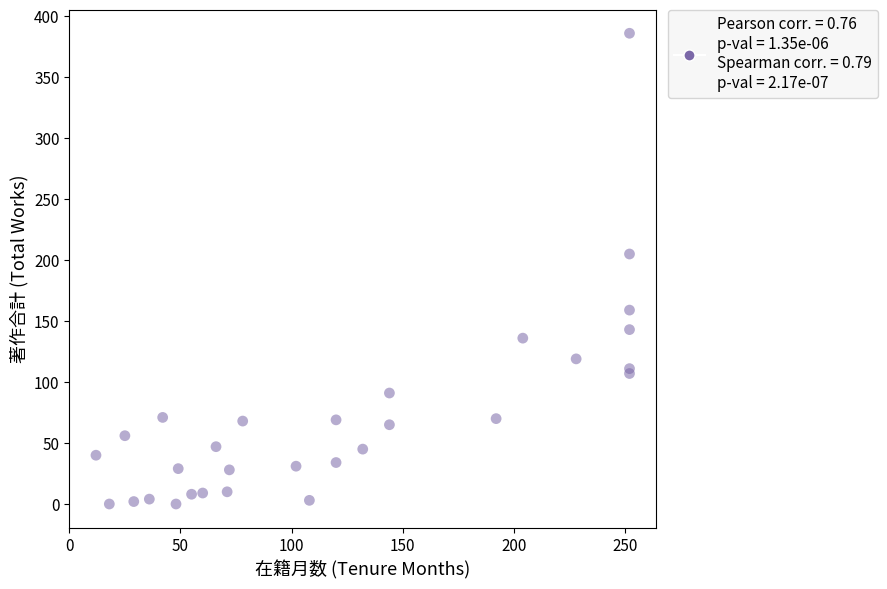

What Y value in the scatter plot is closest to 193?

205